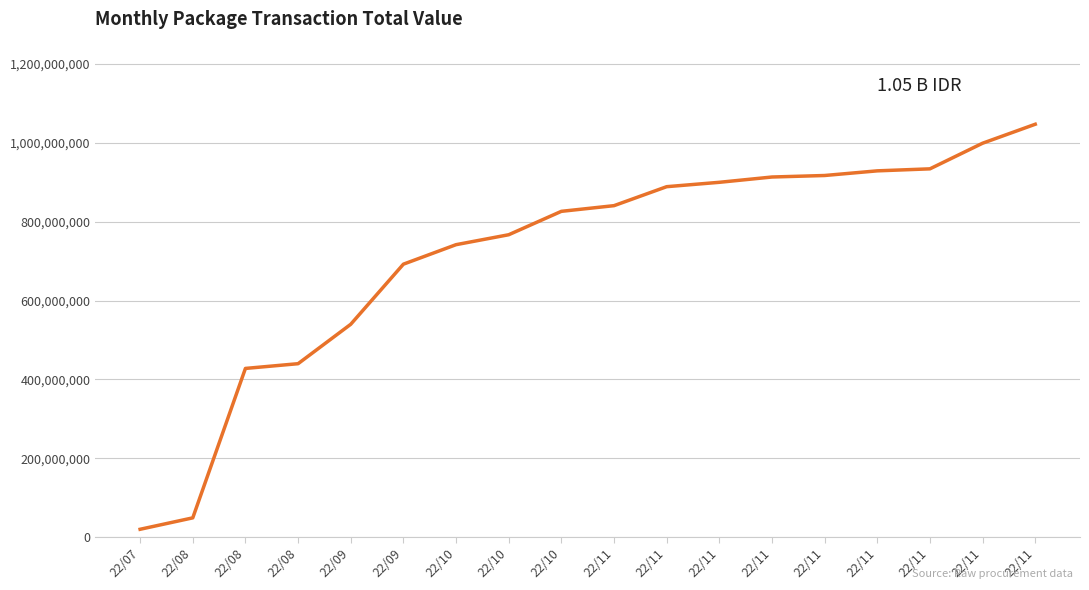

How many lines are shown in the chart?

1